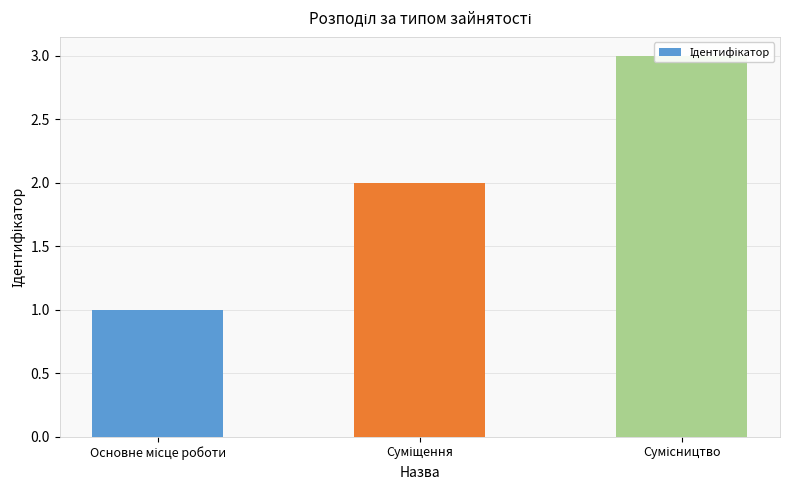

Approximately how many times larger is the value at Суміщення compared to Основне місце роботи?

2.0